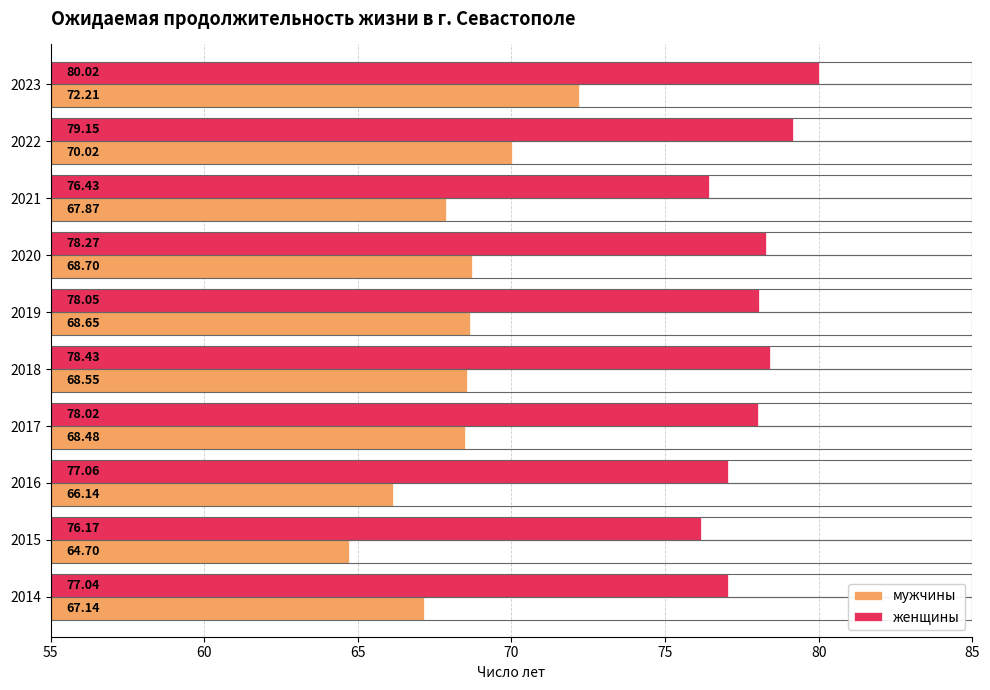

Which series changed the most between 2016 and 2022?

мужчины